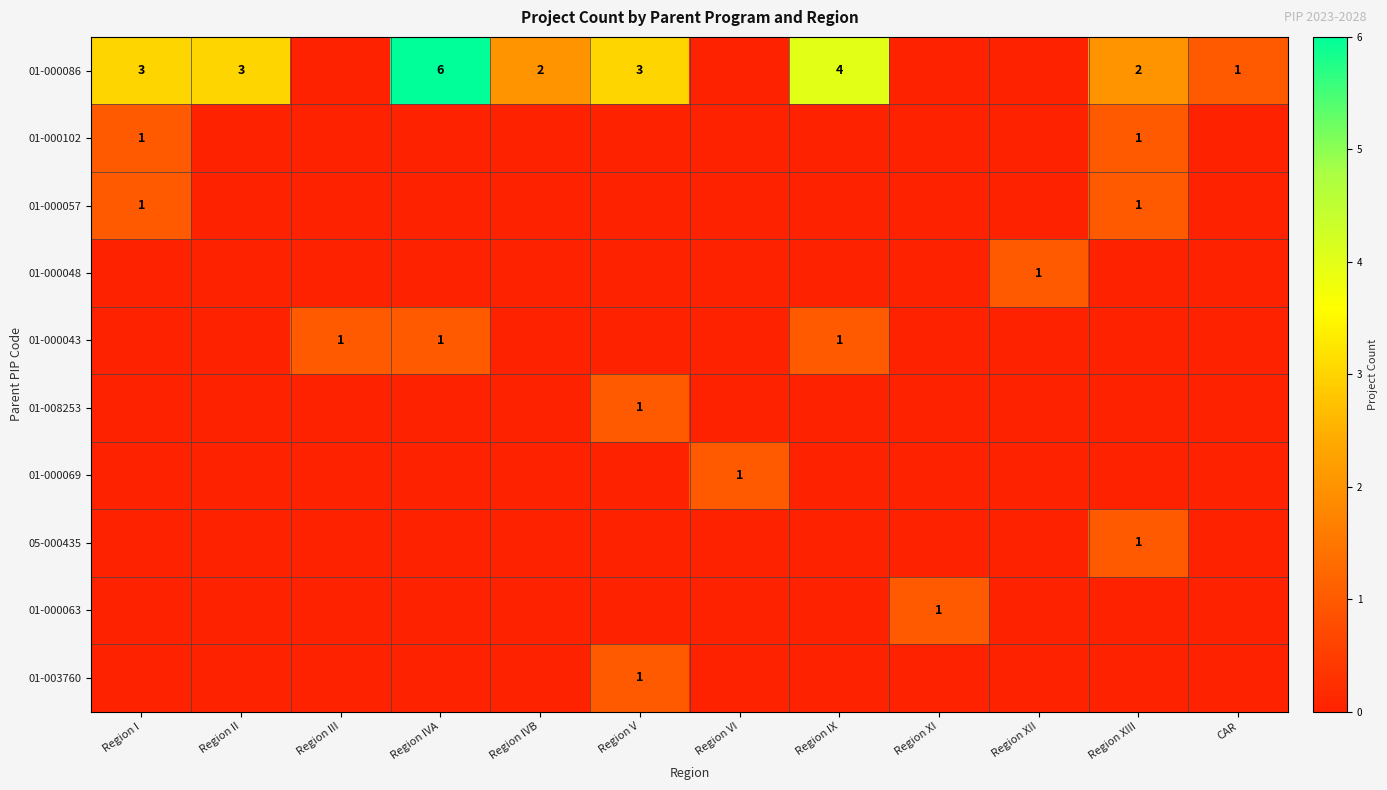

True or false: 01-000086 has a value of 1 at CAR.

True